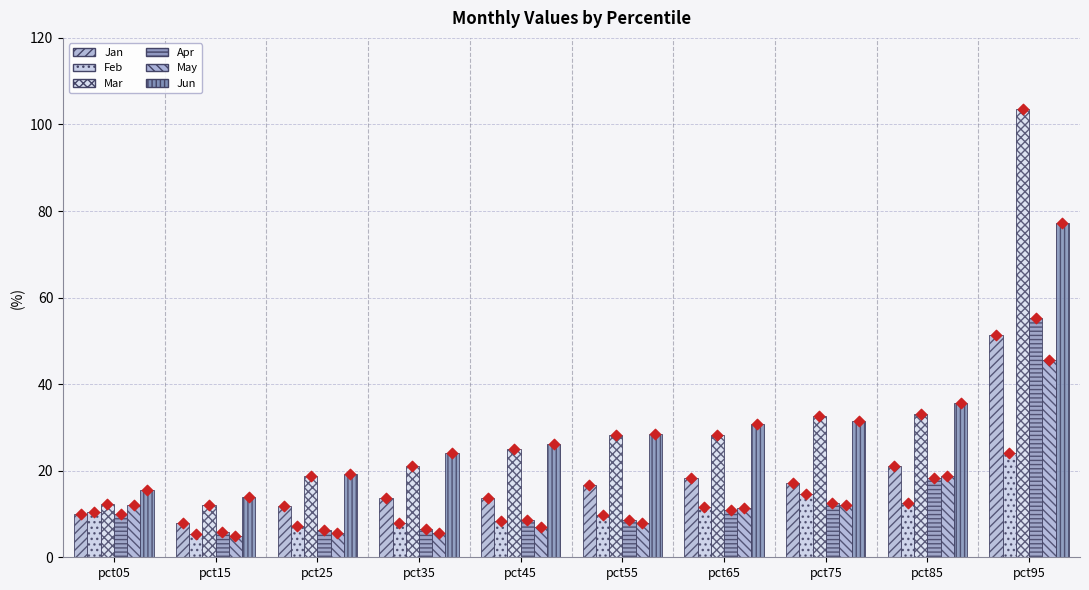

Which series has the largest total across all categories?

Mar